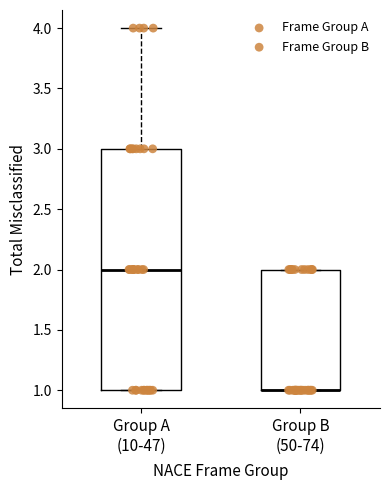

Reading left to right, transcribe this box plot: for each box, give where its median line is, the range the box spans, and where its two whiskers end, as read against the y-axis. The values are not printed on the chart, so give them approximately, as read against the axis.

Group A (10-47): median 2, box 1 to 3, whiskers 1 to 4
Group B (50-74): median 1 (drawn on the box's lower edge), box 1 to 2, whiskers 1 to 2